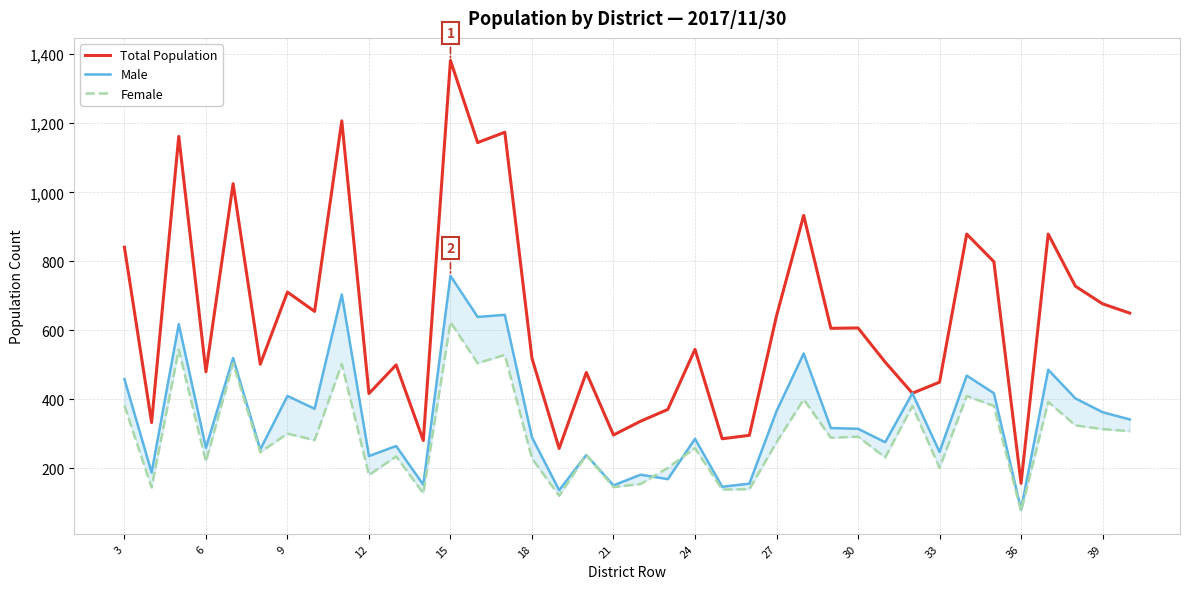

What is the smallest value displayed?

76